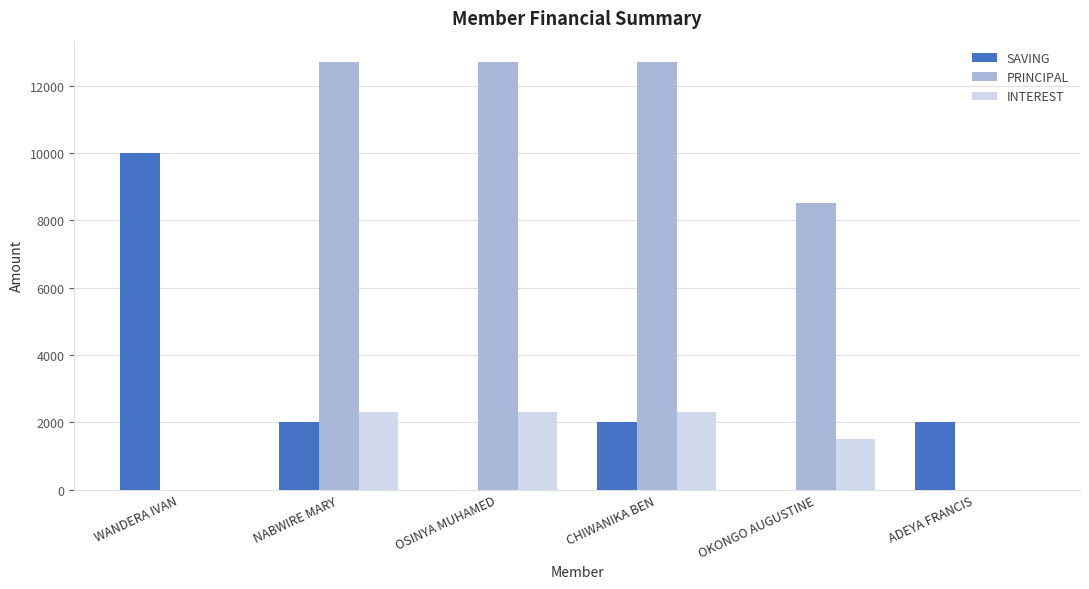

True or false: INTEREST has a value of 792 at NABWIRE MARY.

False